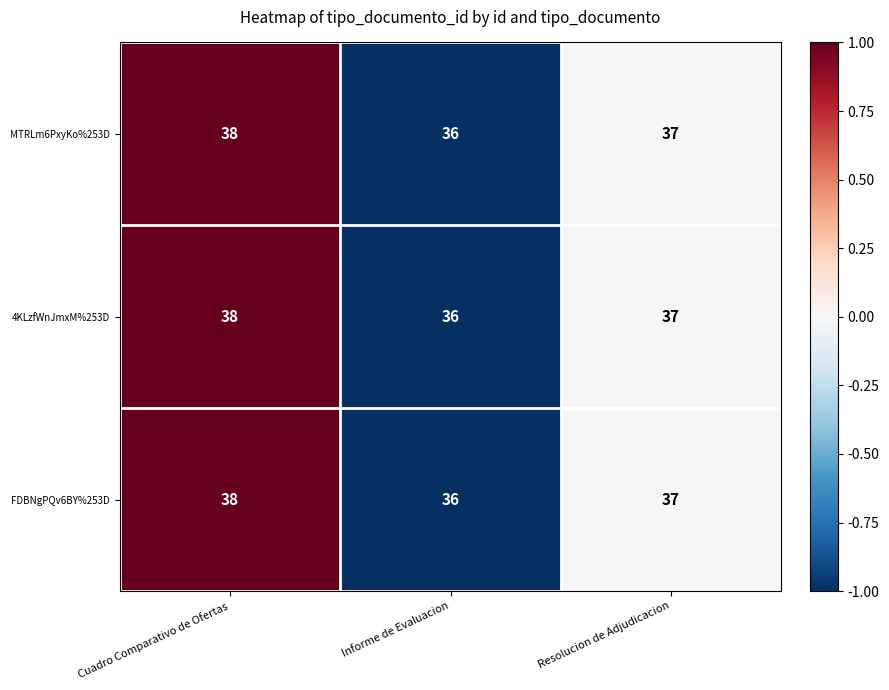

What is the total value across all series at Resolucion de Adjudicacion?

111